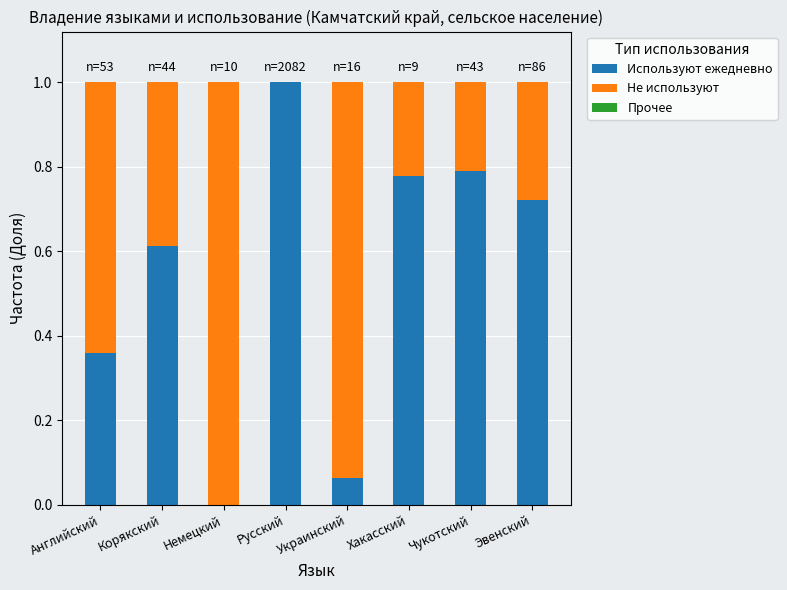

True or false: Используют ежедневно has a value of 0.8 at Хакасский.

True